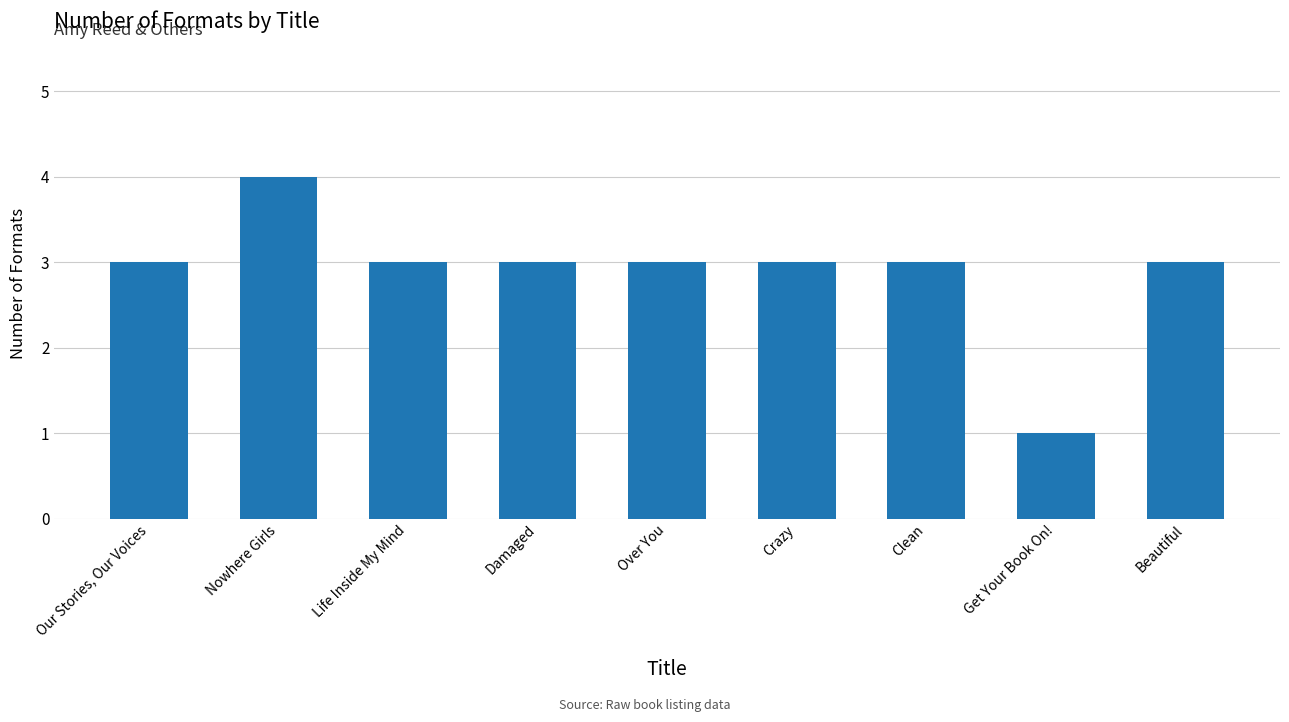

What is the label of the 4th bar from the left?

Damaged